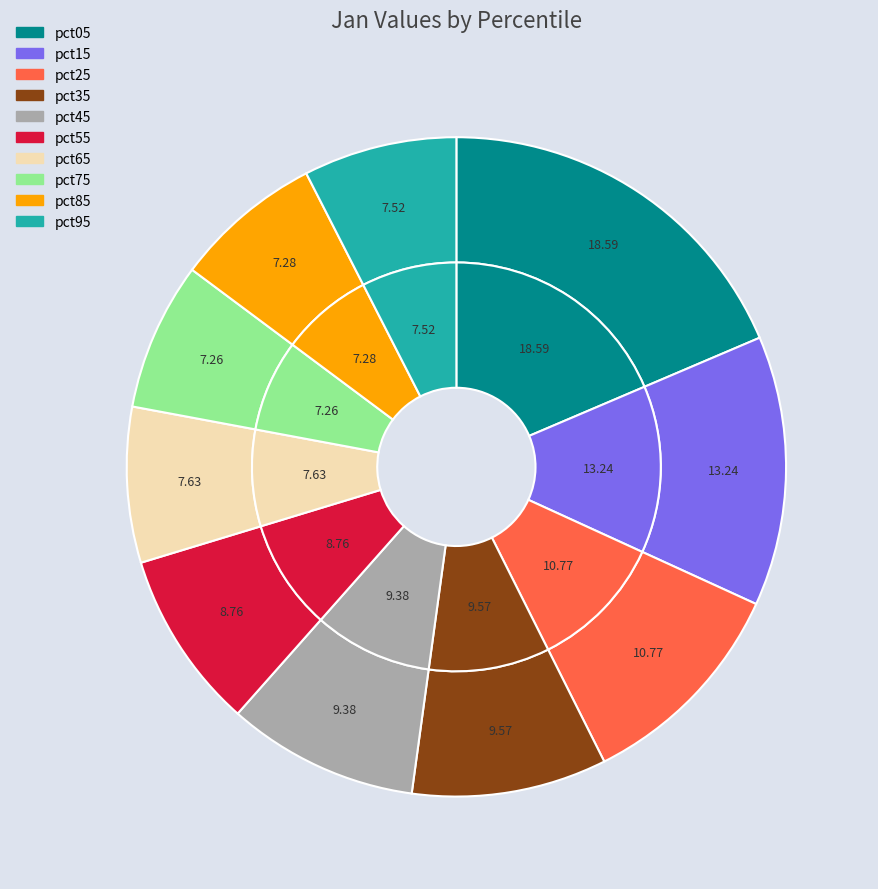

Rank the categories by value from highest to lowest.

pct05, pct15, pct25, pct35, pct45, pct55, pct65, pct95, pct85, pct75